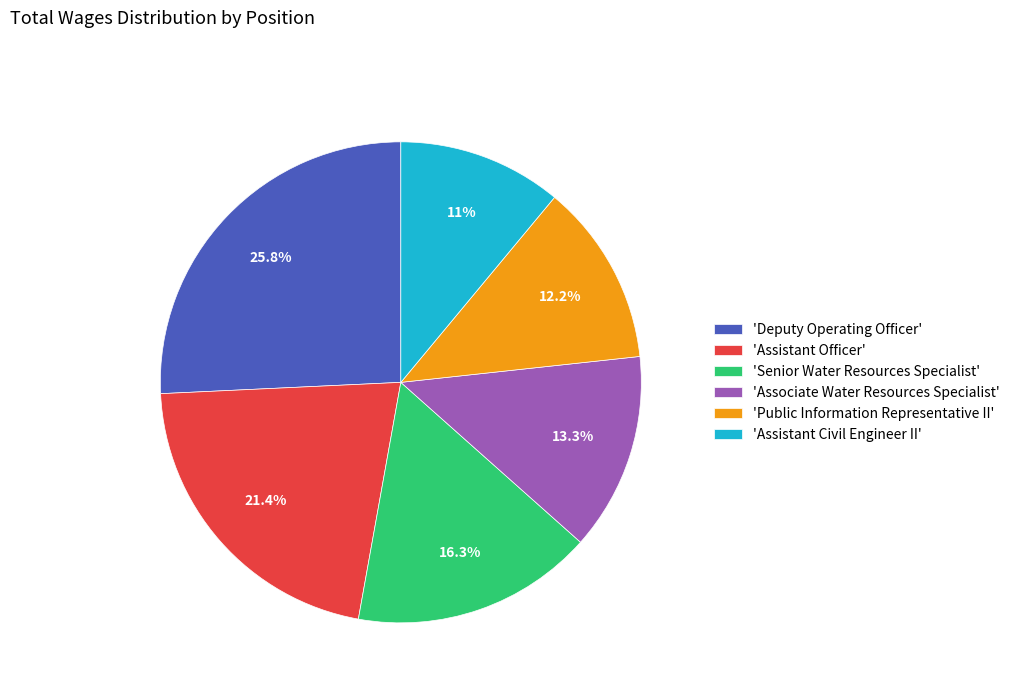

Which has a higher value, 'Deputy Operating Officer' or 'Assistant Officer'?

'Deputy Operating Officer'